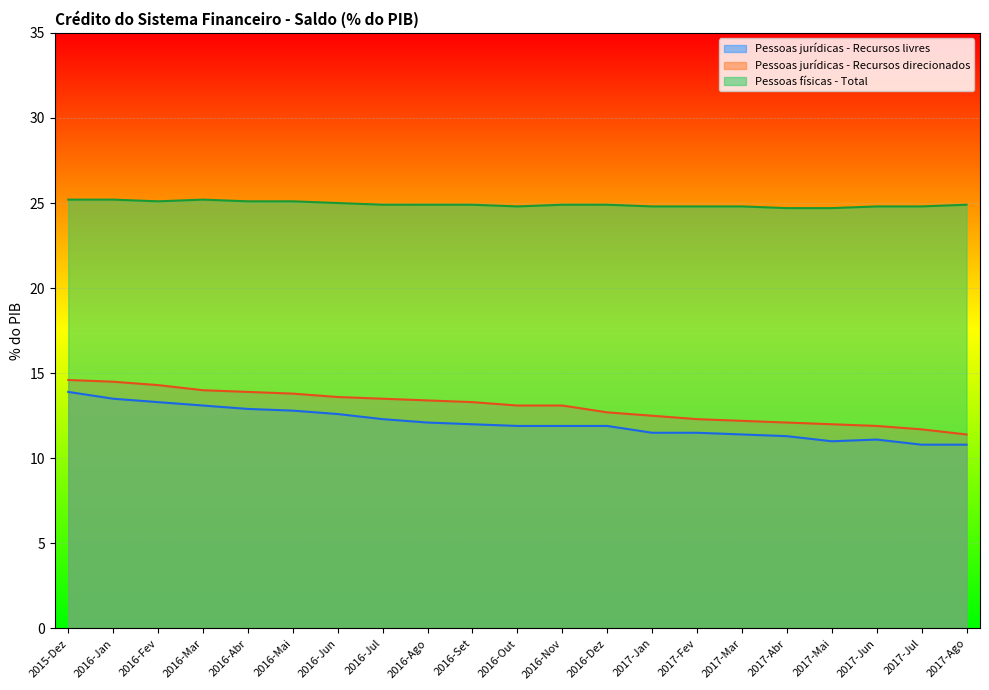

Is it true that Pessoas jurídicas - Recursos direcionados equals 6.9 at 2017-Jul?

False